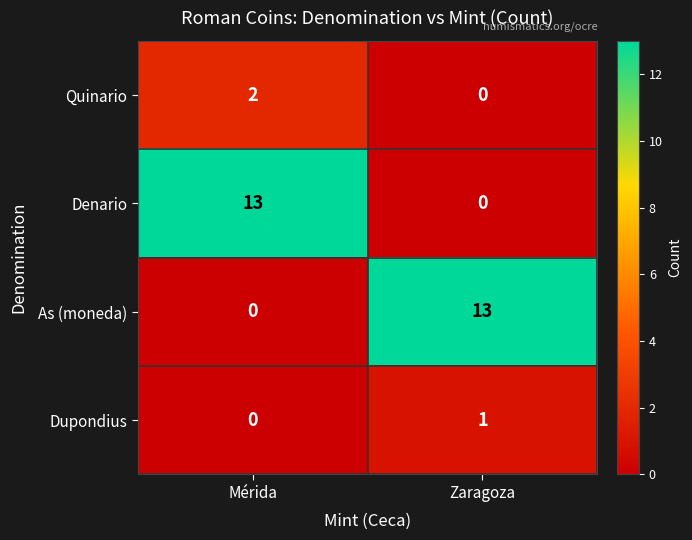

Read the Denario value at Mérida, to the nearest 5.

15